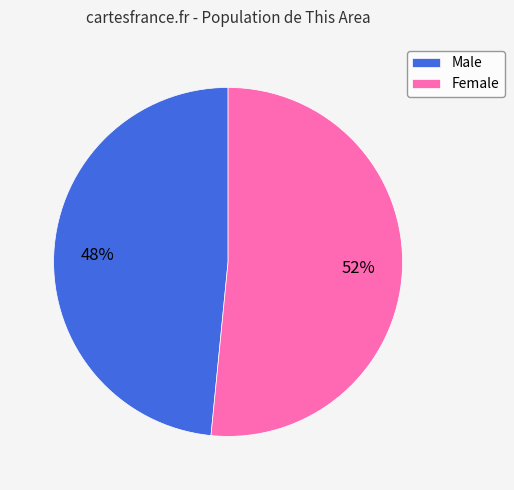

The Male slice represents 48% of the pie. True or false?

True